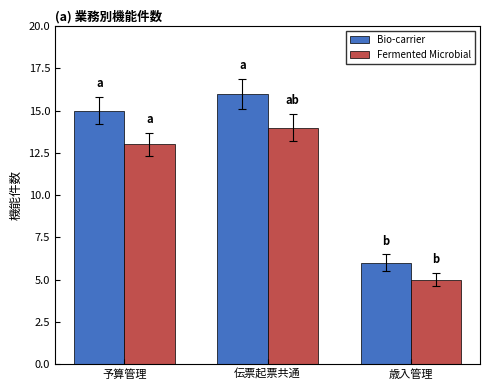

Reading left to right, extract all data points from this chart.

Bio-carrier: 予算管理=15	伝票起票共通=16	歳入管理=6
Fermented Microbial: 予算管理=13	伝票起票共通=14	歳入管理=5